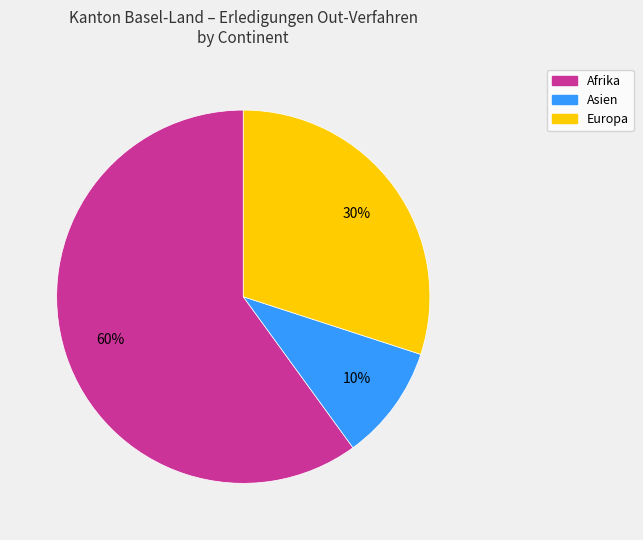

Is there a majority slice in this chart?

Yes